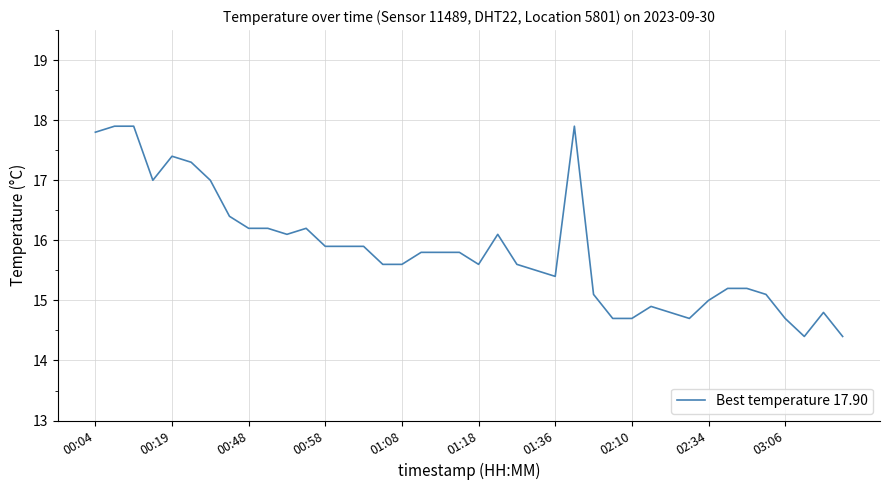

Reading left to right, list all the values displayed in this chart.

17.8	17.9	17.9	17.0	17.4	17.3	17.0	16.4	16.2	16.2	16.1	16.2	15.9	15.9	15.9	15.6	15.6	15.8	15.8	15.8	15.6	16.1	15.6	15.5	15.4	17.9	15.1	14.7	14.7	14.9	14.8	14.7	15.0	15.2	15.2	15.1	14.7	14.4	14.8	14.4